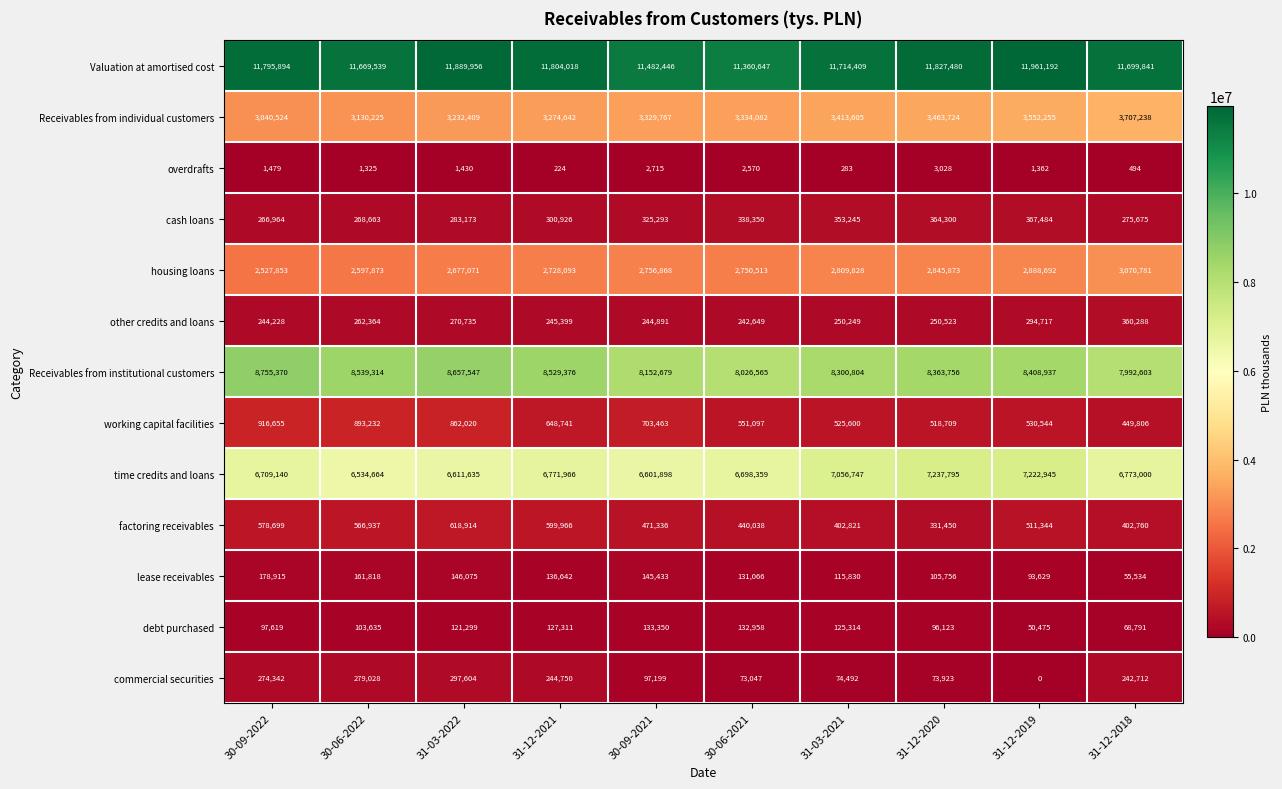

At which label is overdrafts closest to 1626?

30-09-2022